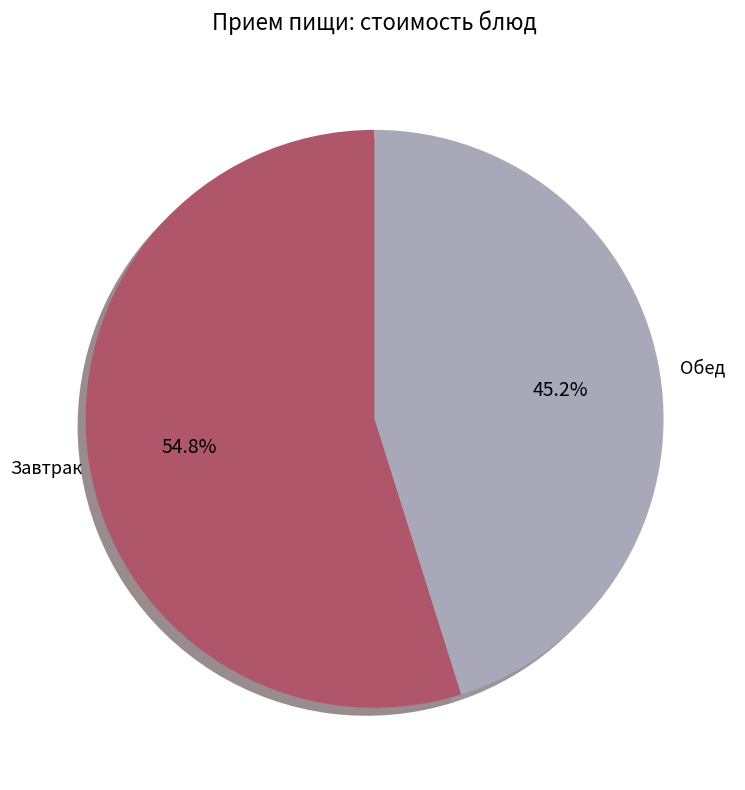

Count the number of slices in the pie.

2